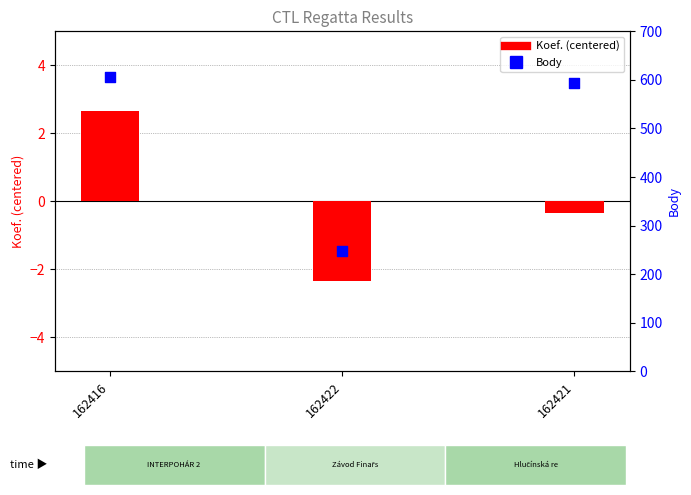

Which series reaches the maximum Y coordinate?

Body